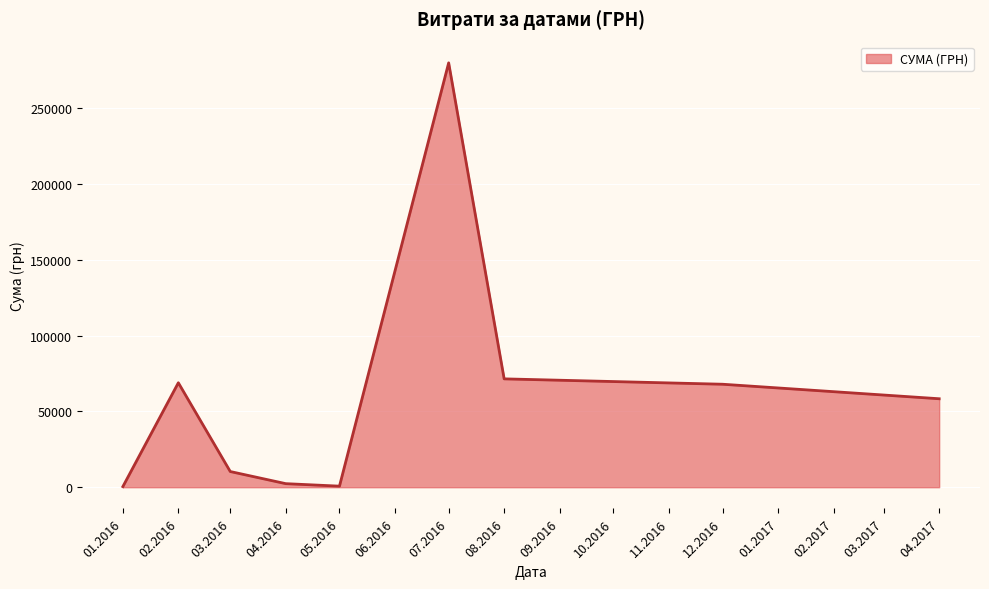

What is the greatest value displayed?

279936.0